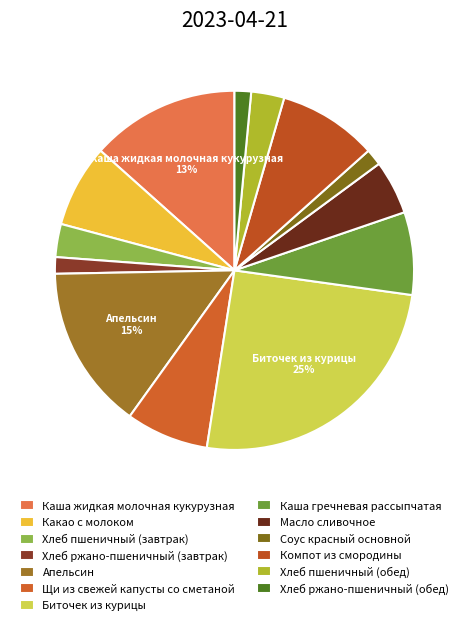

How many slices are in this pie chart?

13